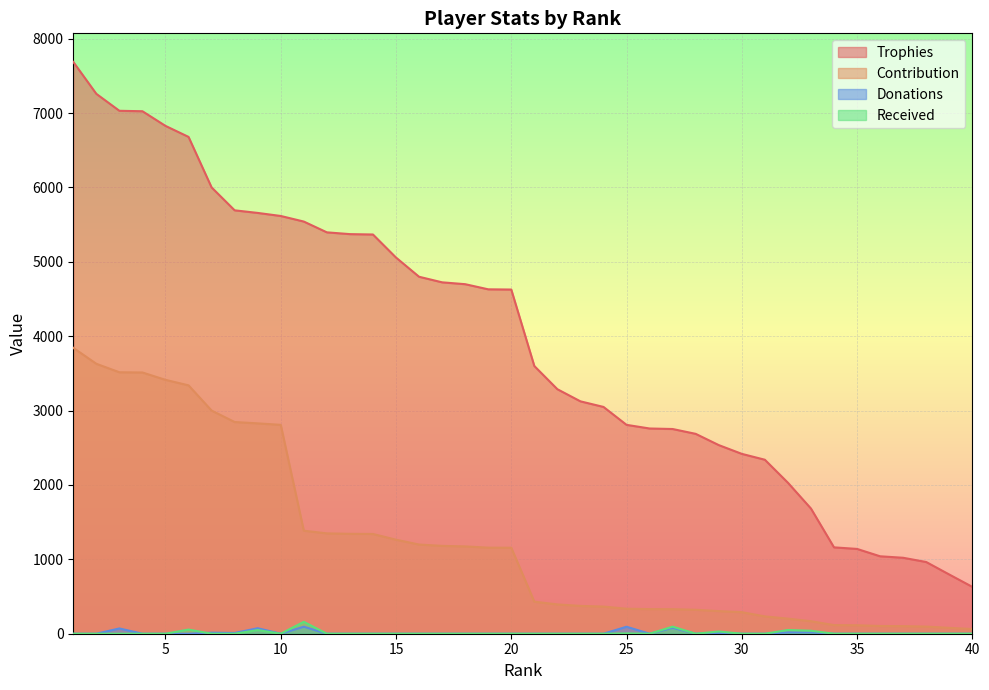

What is the difference between the Contribution values at 25 and 13?

1007